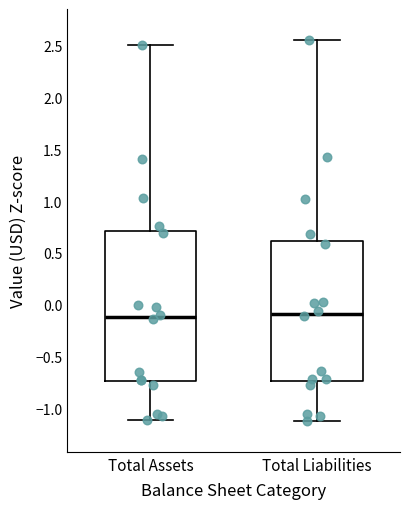

Where is the lower edge of the box for Total Liabilities on the y-axis? The values are not printed on the chart, so give them approximately, as read against the axis.

-0.75